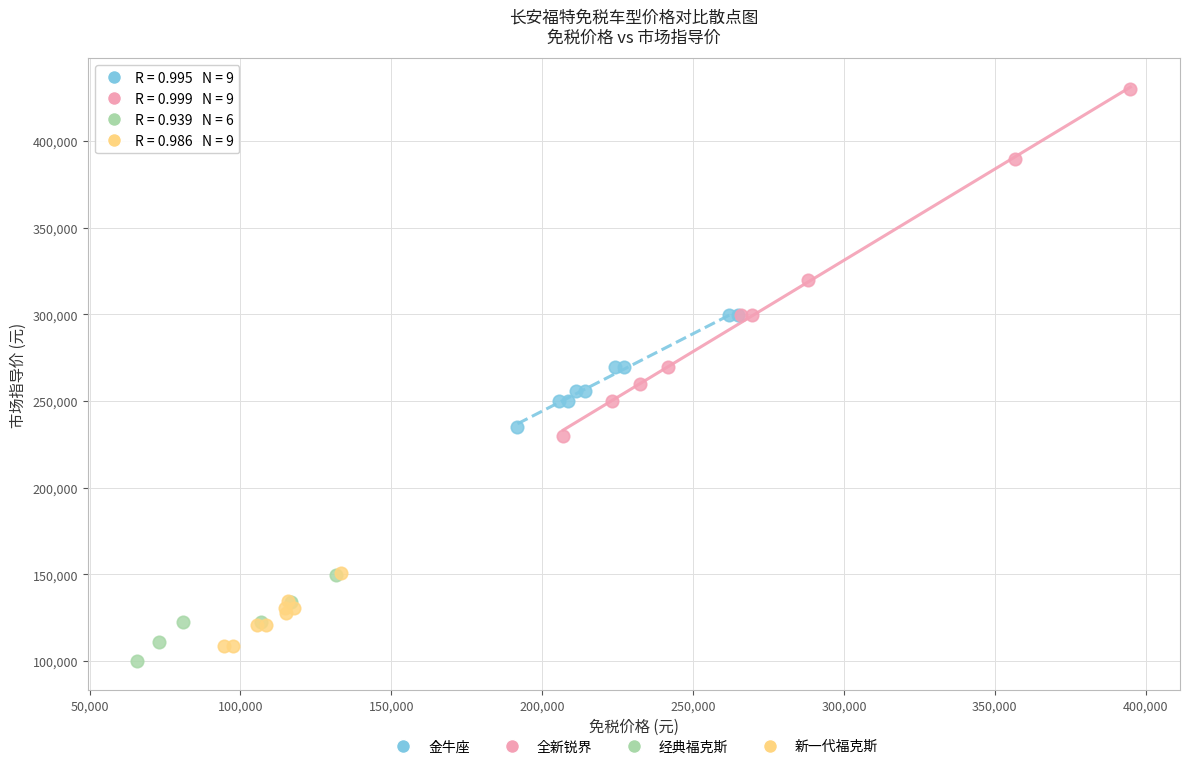

What are all the series names shown in the legend?

金牛座, 全新锐界, 经典福克斯, 新一代福克斯